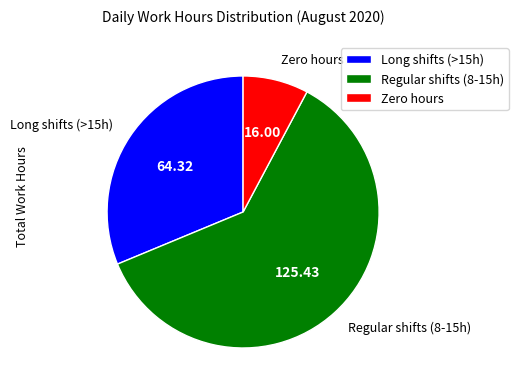

Does any single category account for the majority?

Yes